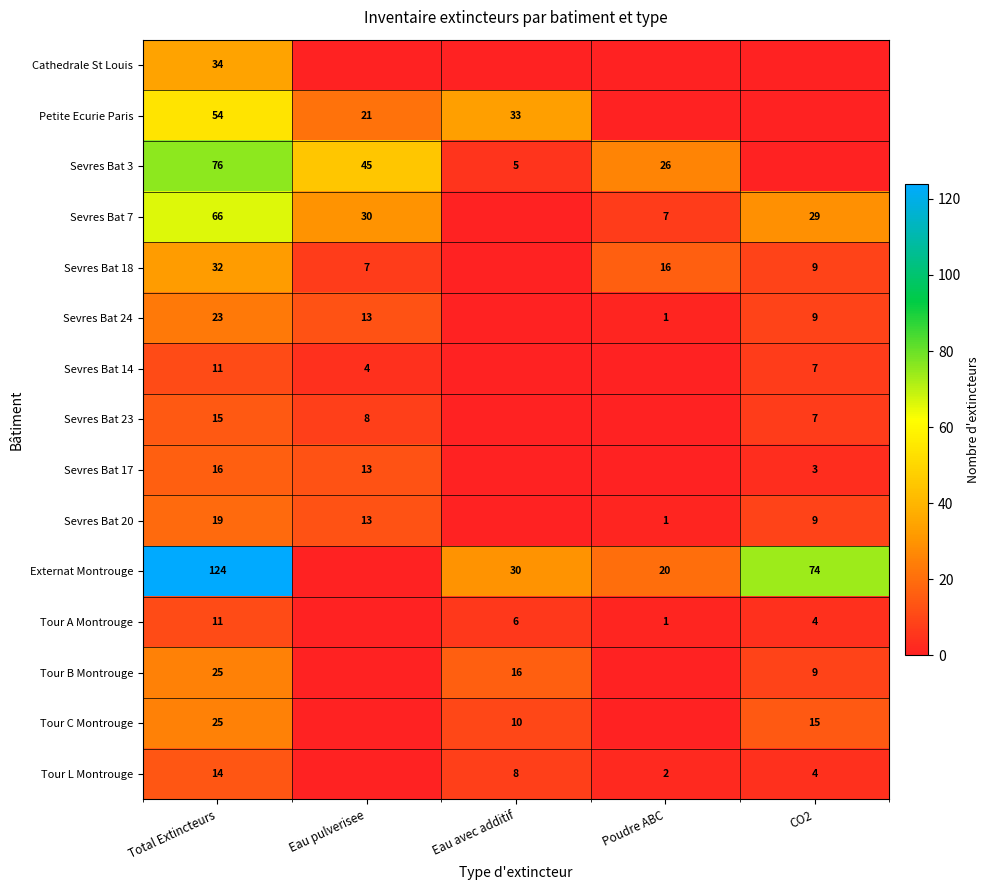

At which category does the chart reach its peak across all series?

Total Extincteurs